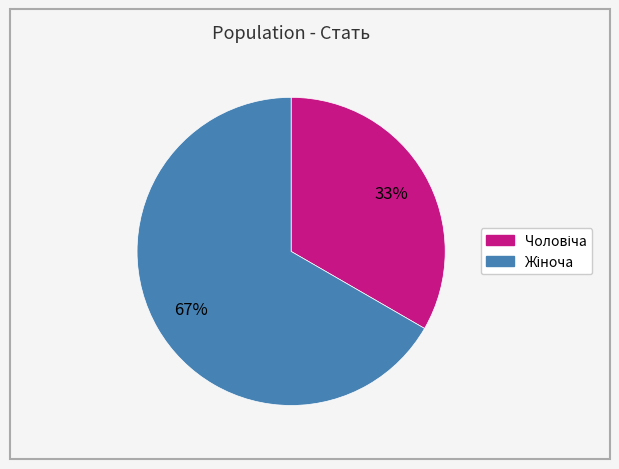

Is there a majority slice in this chart?

Yes